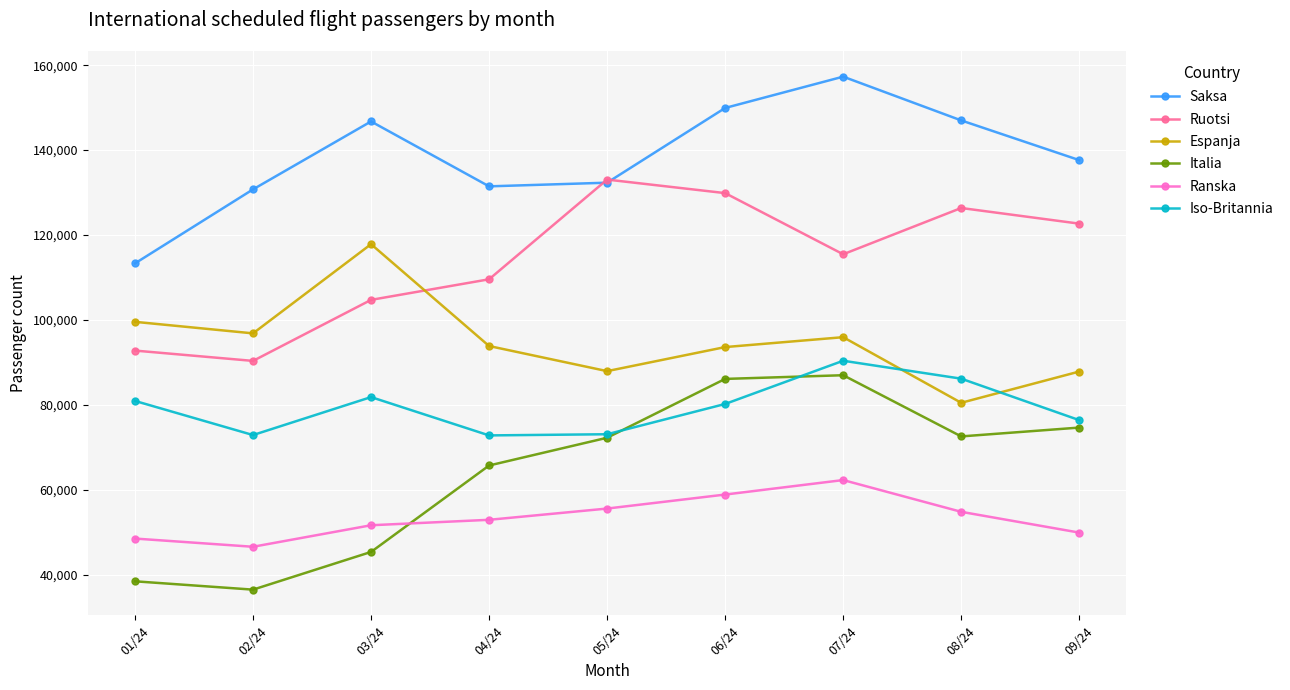

True or false: Espanja has a value of 93864 at 04/24.

True